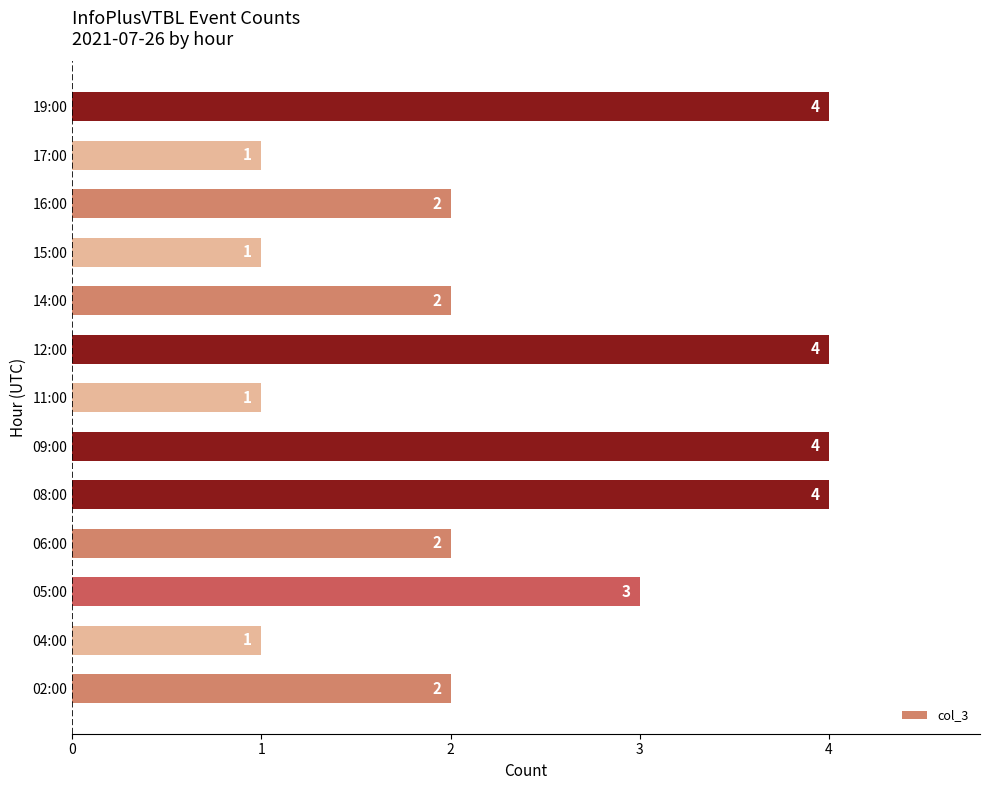

What is the maximum value shown in the chart?

4